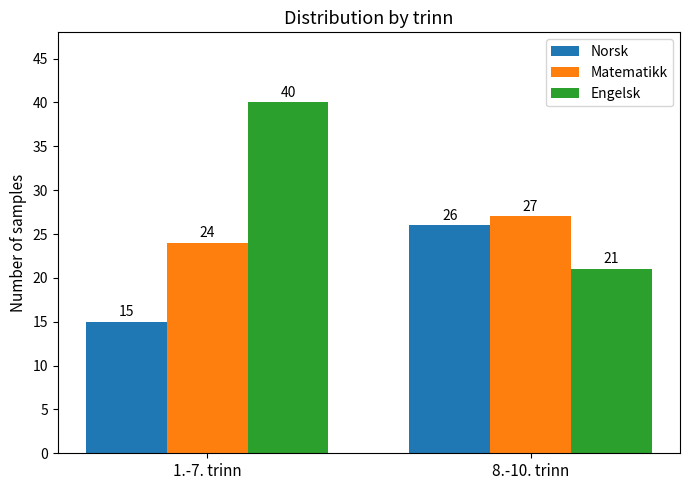

The Engelsk series shows 34 at 8.-10. trinn. True or false?

False